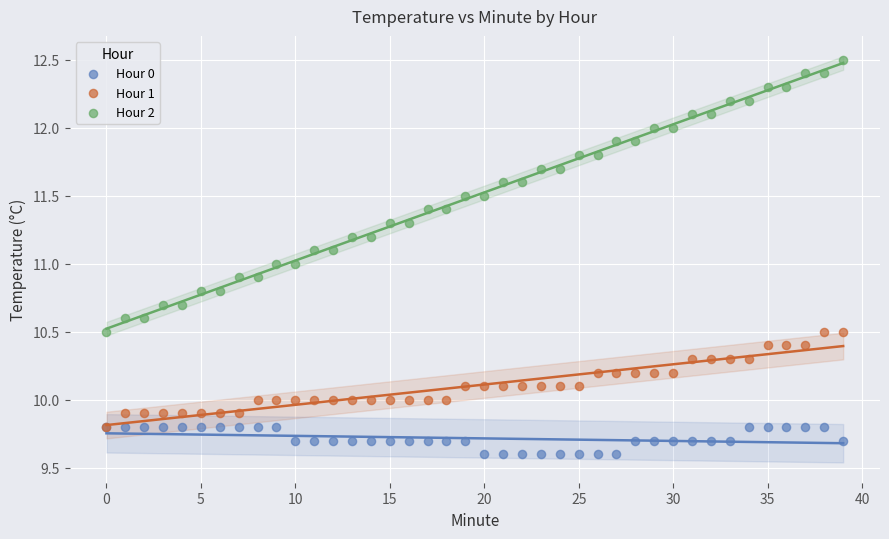

Which series contains the lowest Y value?

Hour 0